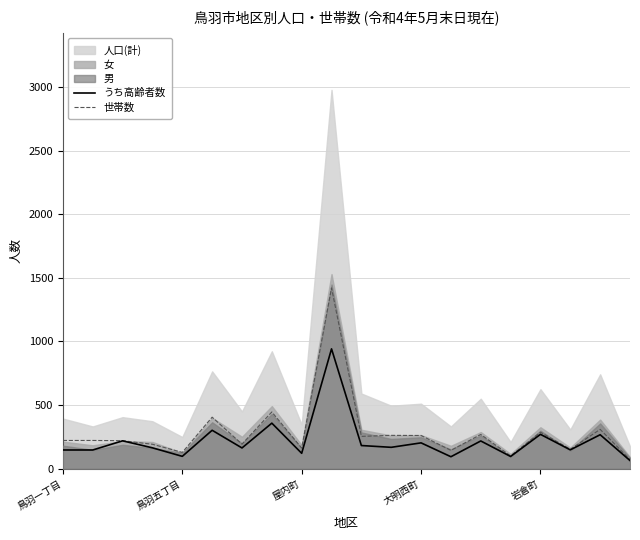

What is the highest value of the うち高齢者数 series?

942